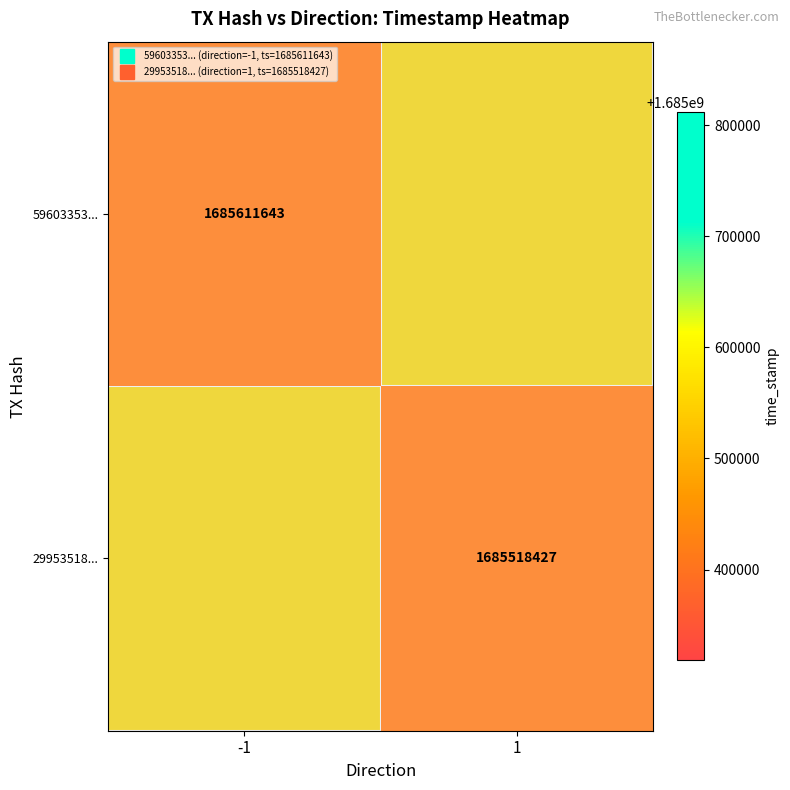

What is the sum of all 59603353... values?

3371176678